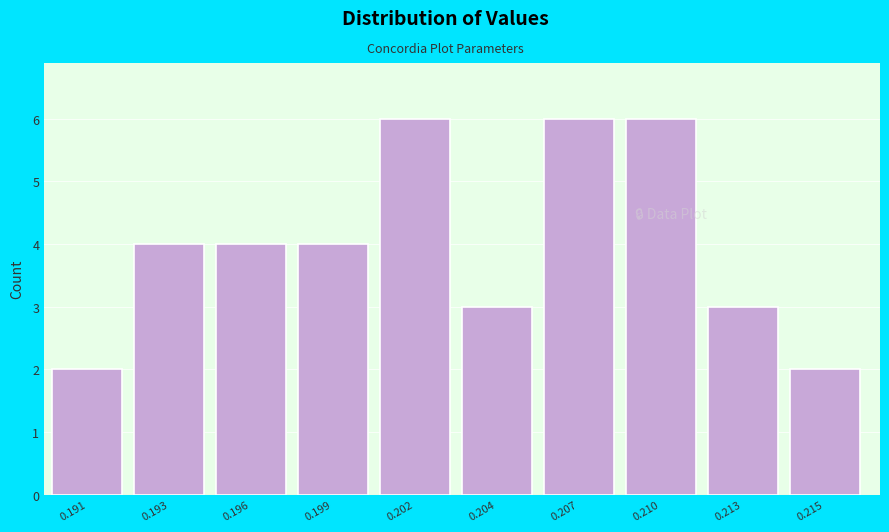

Reading right to left, what are all the values shown in this chart?

2	3	6	6	3	6	4	4	4	2